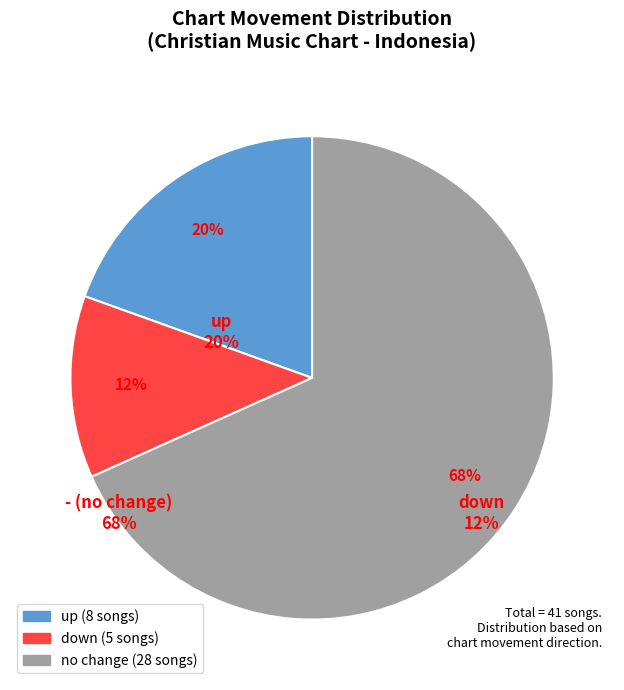

To the nearest percent, what is the average slice percentage?

33%